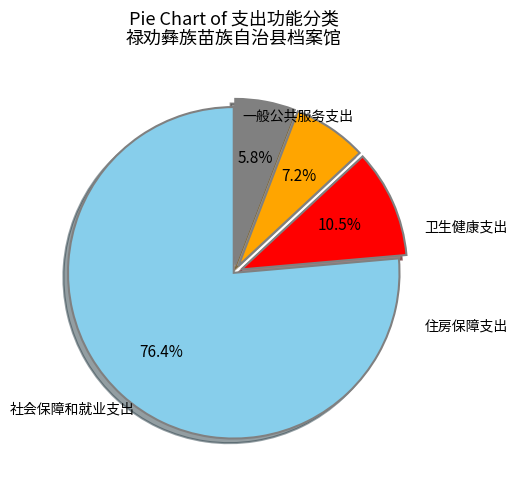

Is there any slice that represents more than half of the pie?

Yes